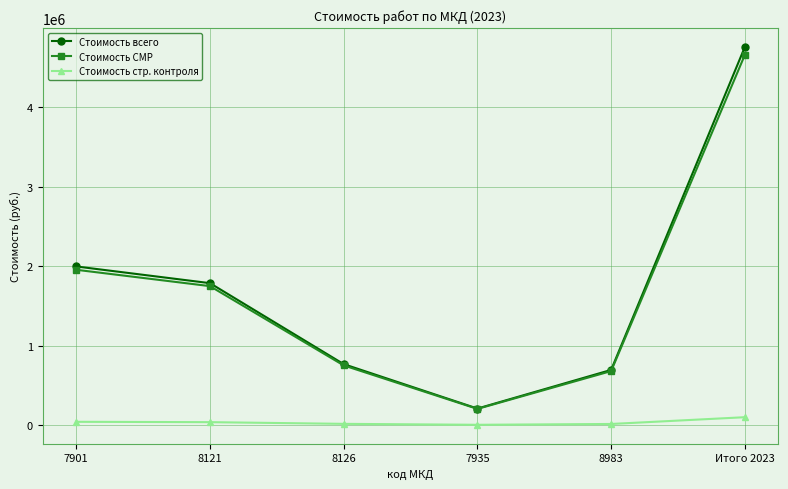

What is the total value across all series at 8983?

1389277.6